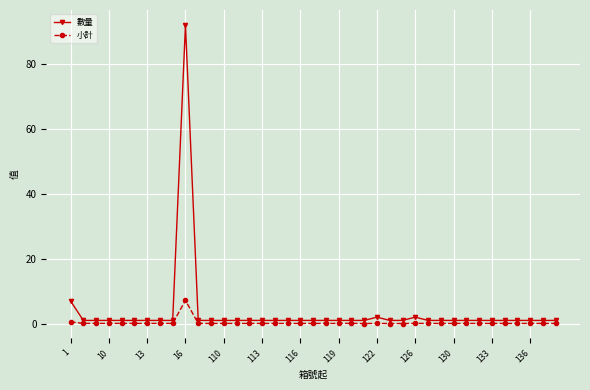

How many categories are shown in the chart?

39